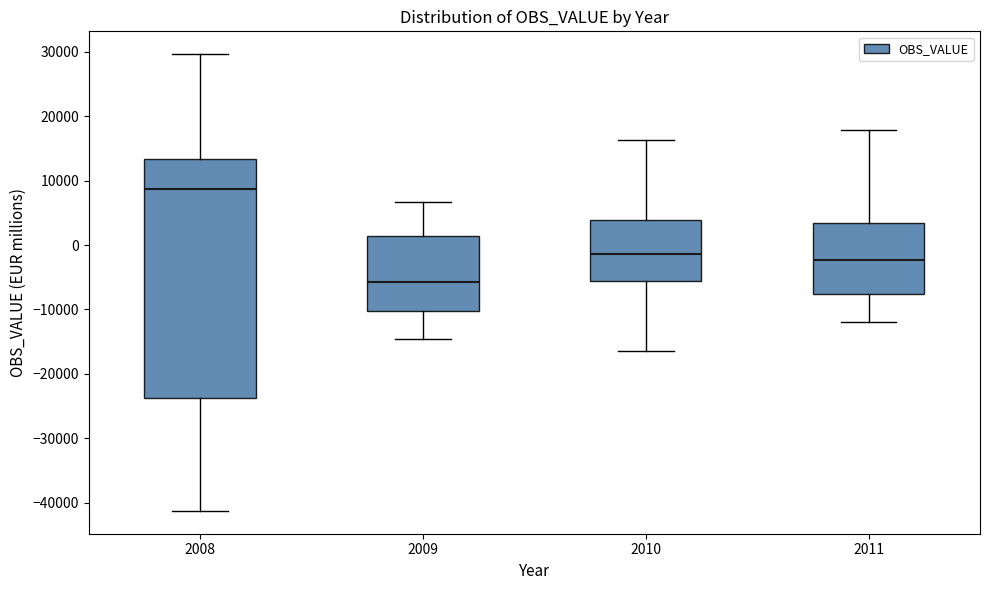

Comparing the boxes themselves (not the whiskers), which one is the tallest?

2008